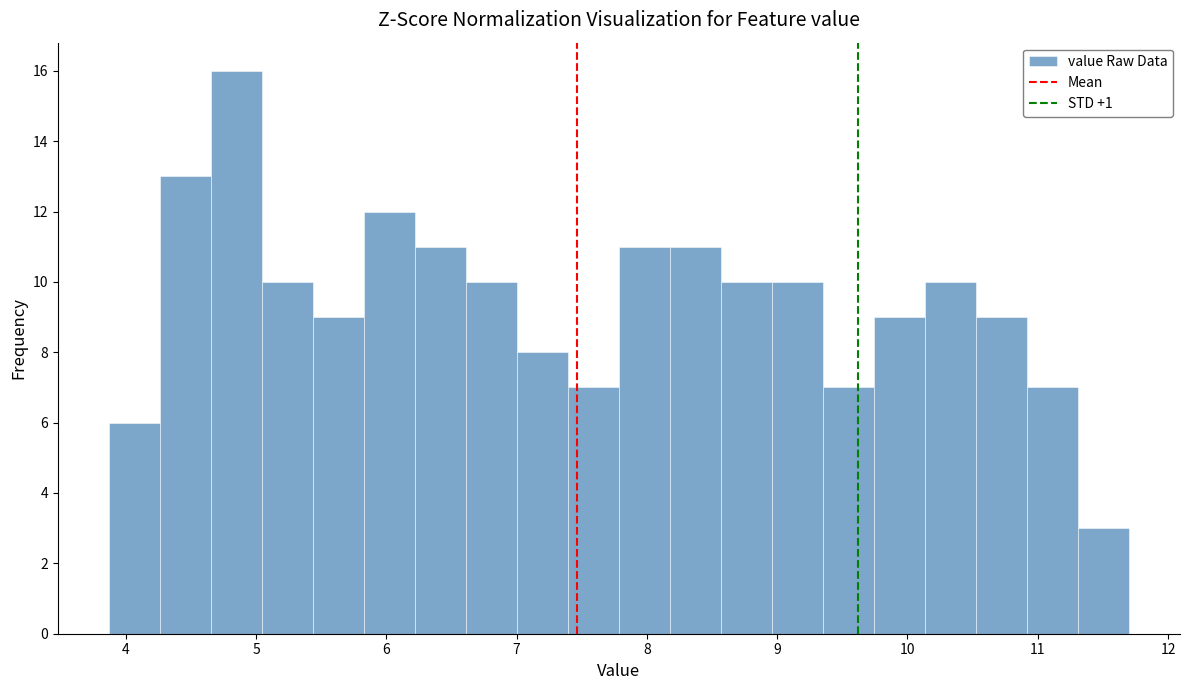

Around what value on the x-axis is the tallest bar? Give the approximate position of its centre, as read against the axis.

4.8